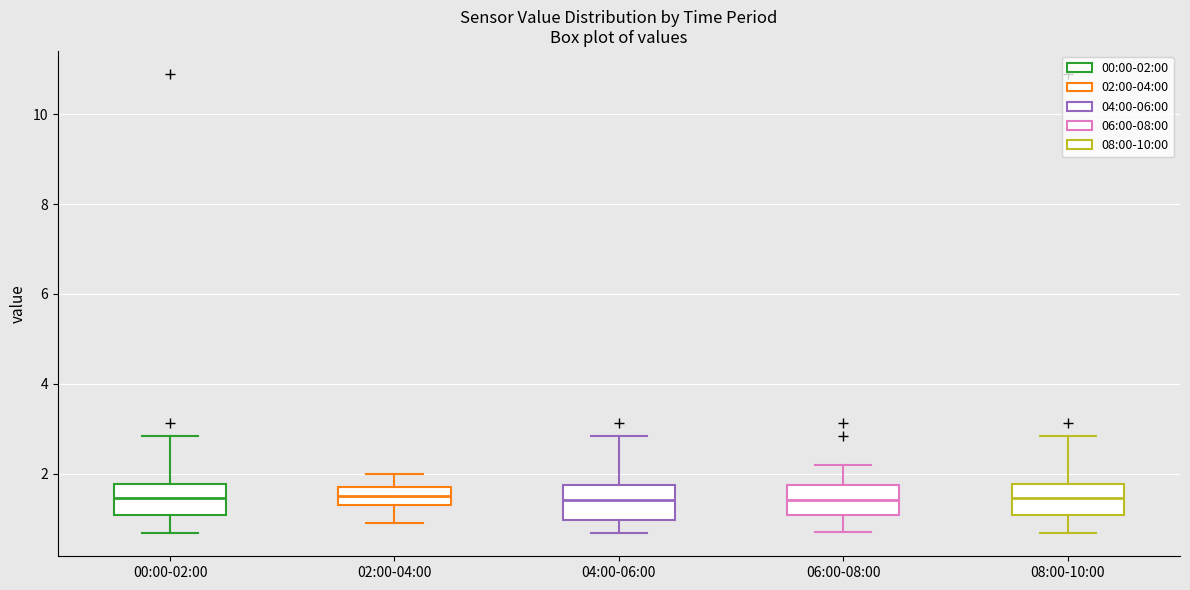

Reading left to right, transcribe this box plot: for each box, give where its median line is, the range the box spans, and where its two whiskers end, as read against the y-axis. The values are not printed on the chart, so give them approximately, as read against the axis.

00:00-02:00: median 1.4, box 1.0 to 1.8, whiskers 0.6 to 2.8
02:00-04:00: median 1.6, box 1.4 to 1.8, whiskers 1.0 to 2.0
04:00-06:00: median 1.4, box 1.0 to 1.8, whiskers 0.6 to 2.8
06:00-08:00: median 1.4, box 1.0 to 1.8, whiskers 0.8 to 2.2
08:00-10:00: median 1.4, box 1.0 to 1.8, whiskers 0.6 to 2.8